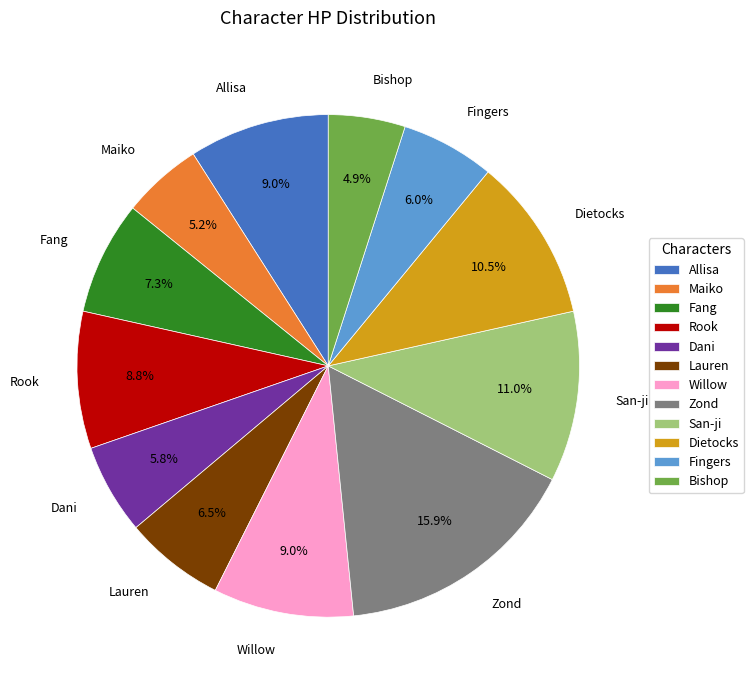

What is the largest slice in the pie chart?

Zond